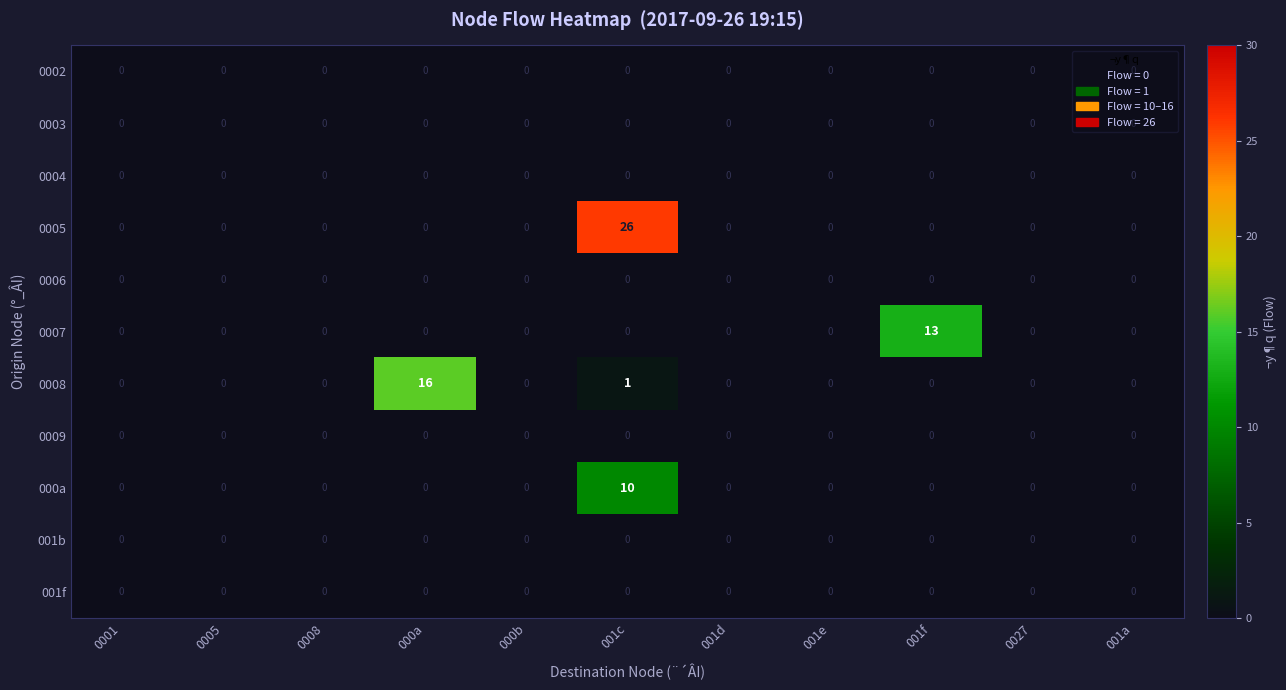

Is it true that 001f equals 0 at 000a?

True